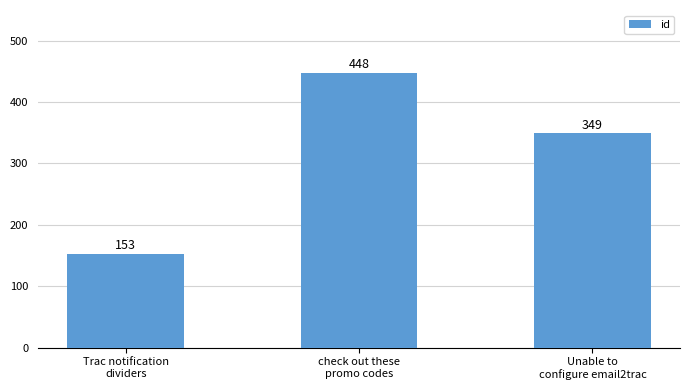

What is the greatest value displayed?

448